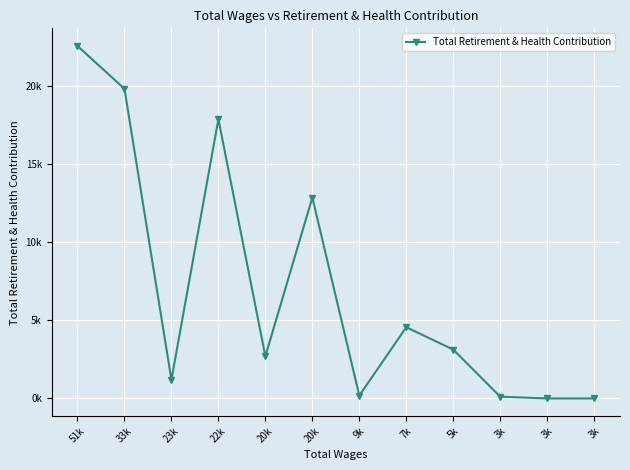

How many values exceed 3132?

5